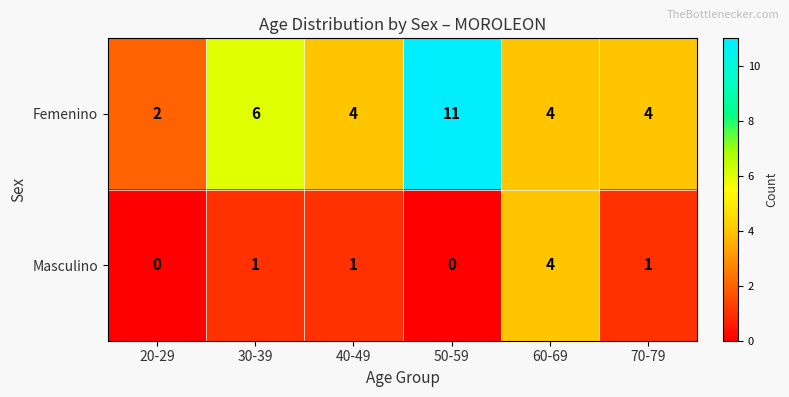

The Masculino series shows 0 at 30-39. True or false?

False